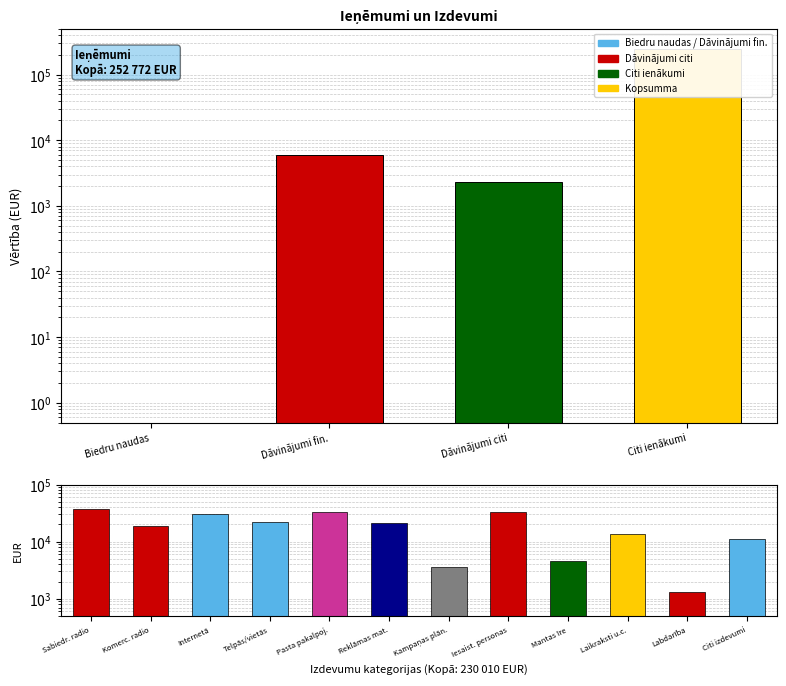

List the labels in order of value, largest first.

Citi ienākumi, Dāvinājumi fin., Dāvinājumi citi, Biedru naudas